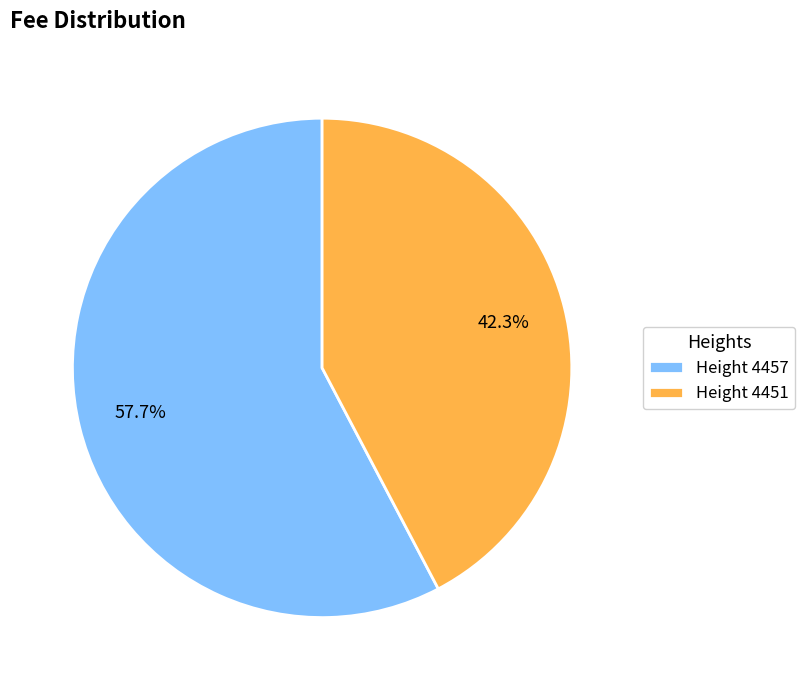

Is there any slice that represents more than half of the pie?

Yes